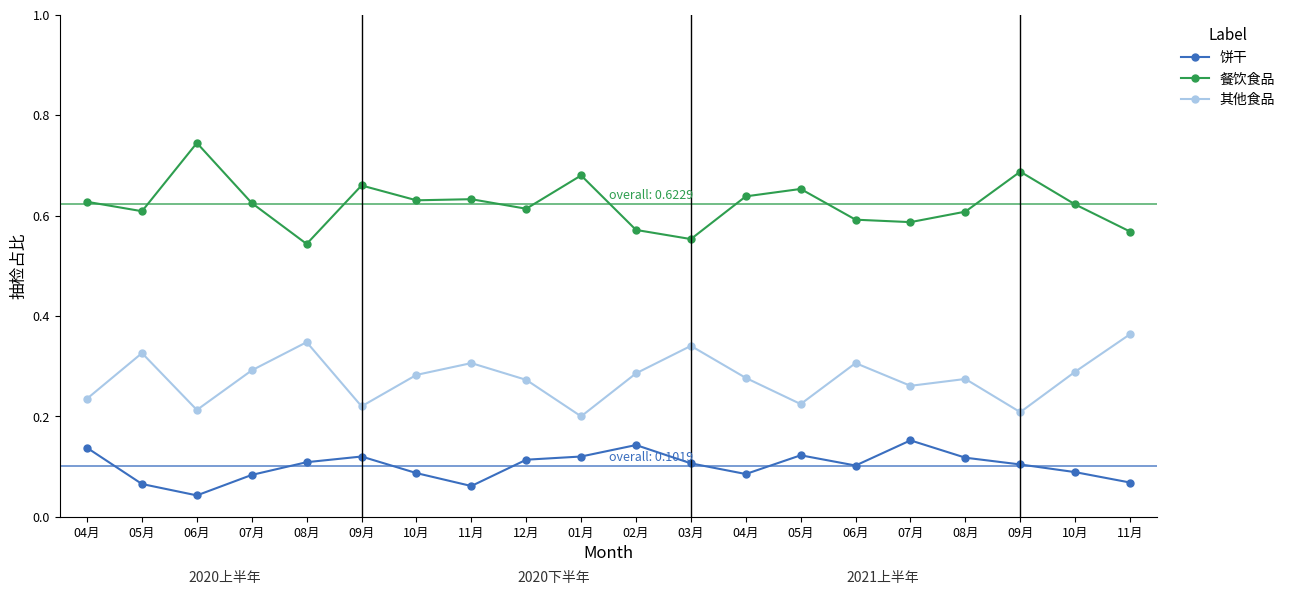

How many lines are shown in the chart?

3